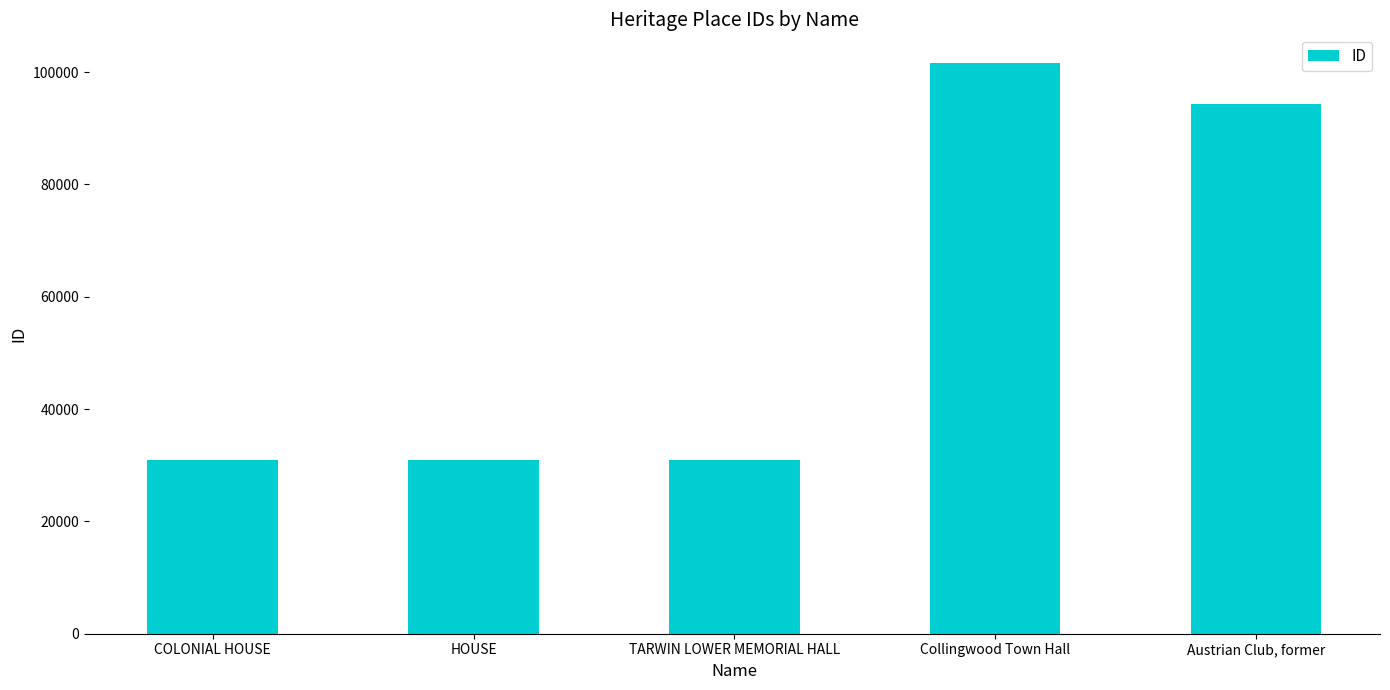

The chart shows a value of 30868 at COLONIAL HOUSE. True or false?

True